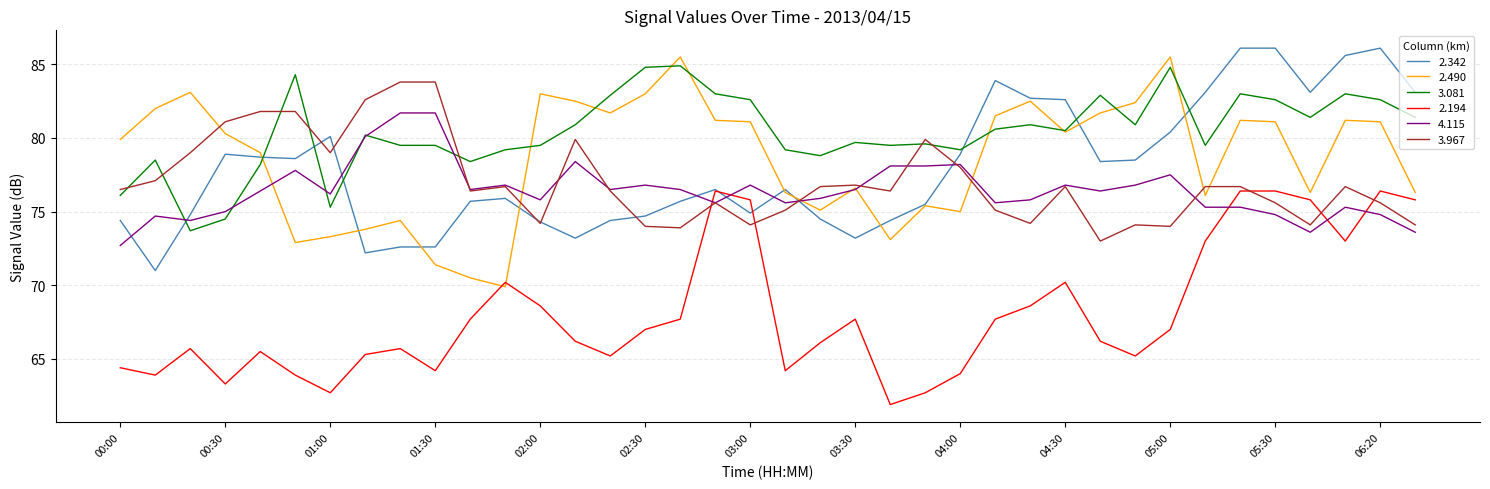

After their last crossing, which series has the higher values: 3.081 or 2.342?

2.342